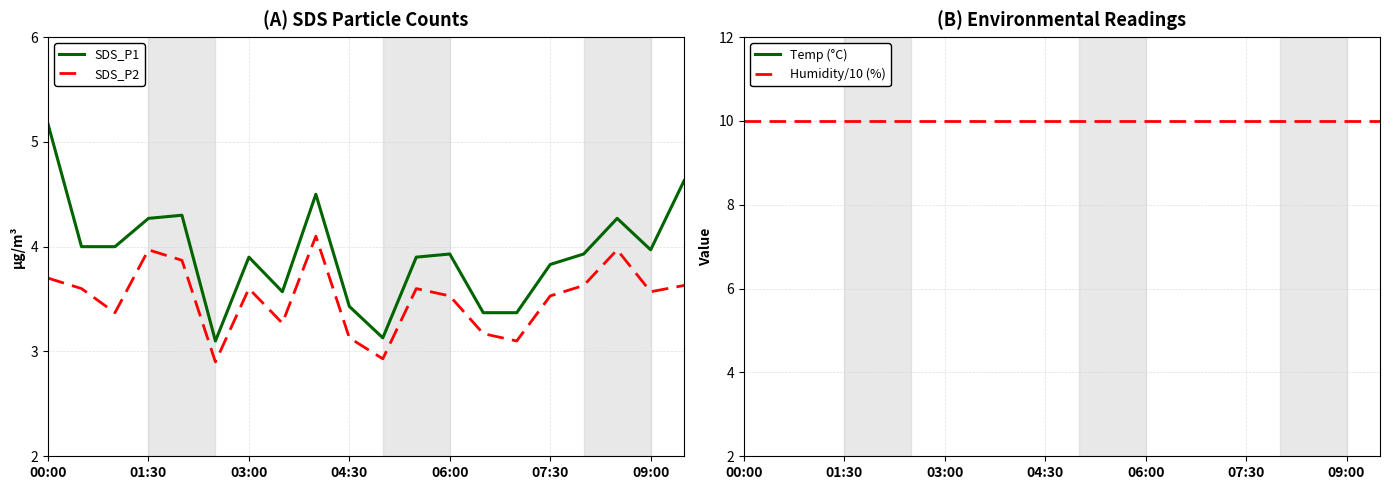

True or false: SDS_P2 has a value of 2.9 at 10.

True